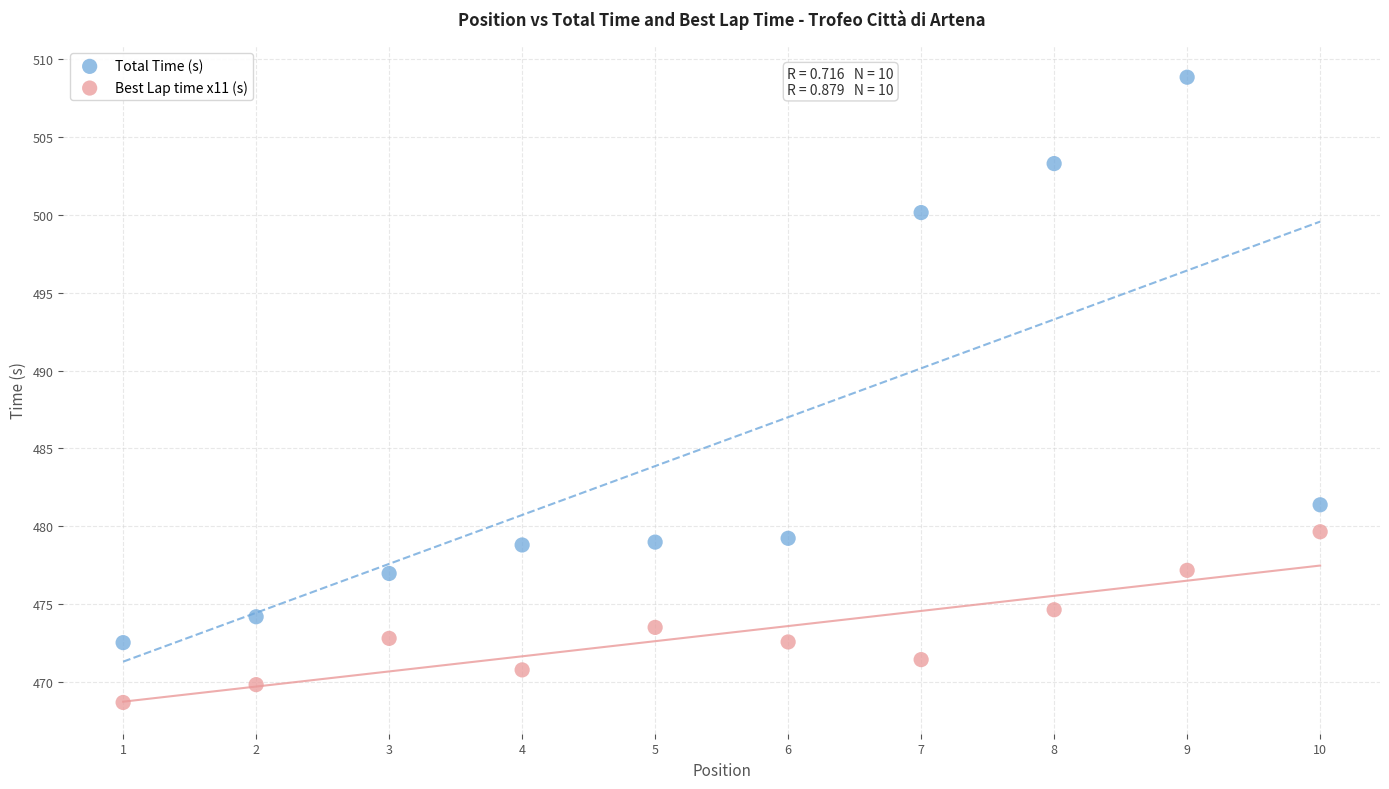

Across all series, what Y value is closest to 488?

481.4